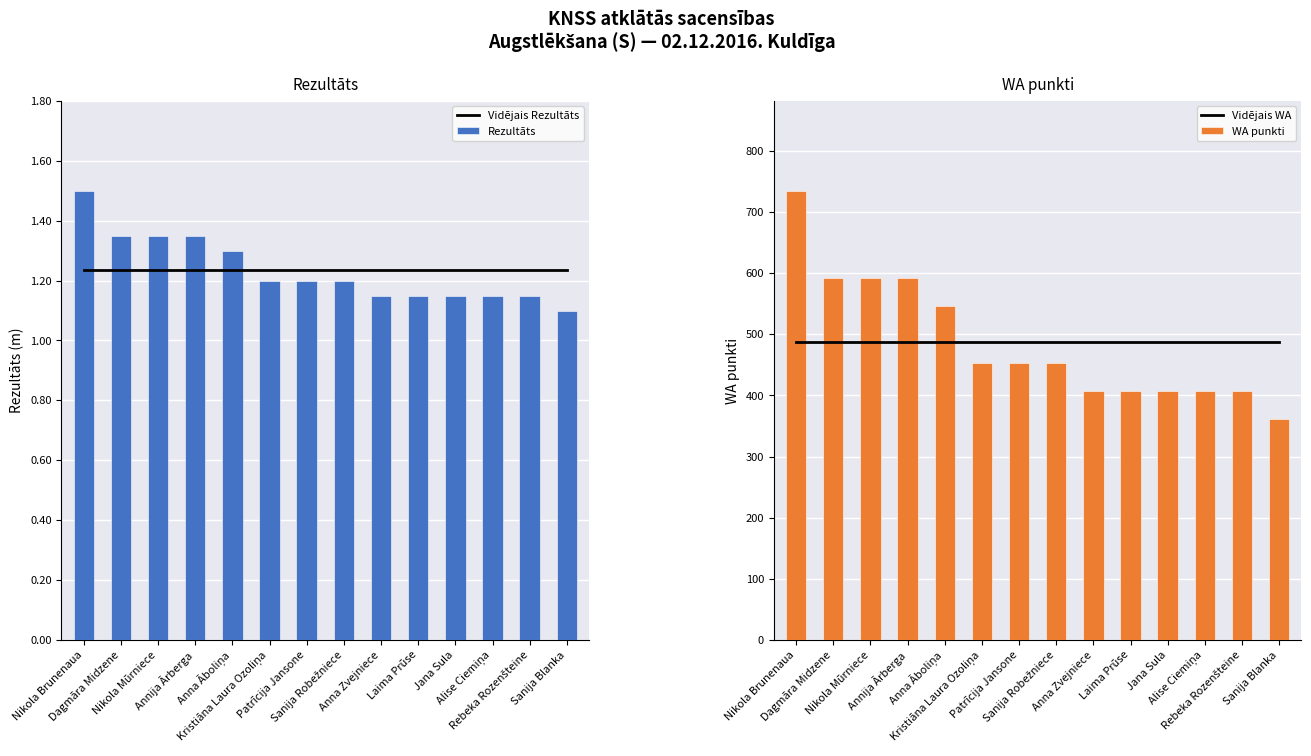

At how many categories does at least one series exceed 500?

5